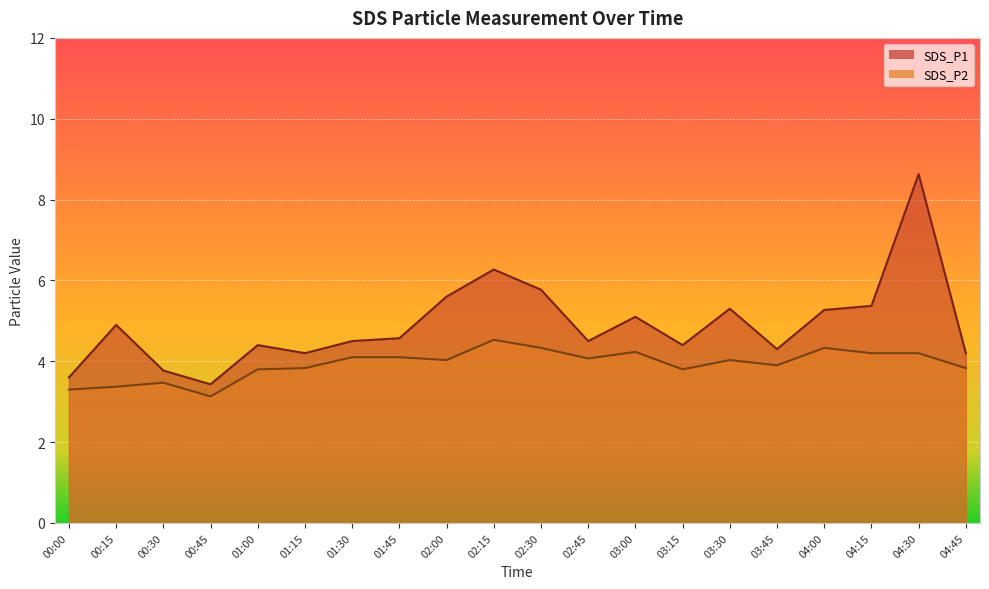

Does the chart display data point markers on the line(s)?

No